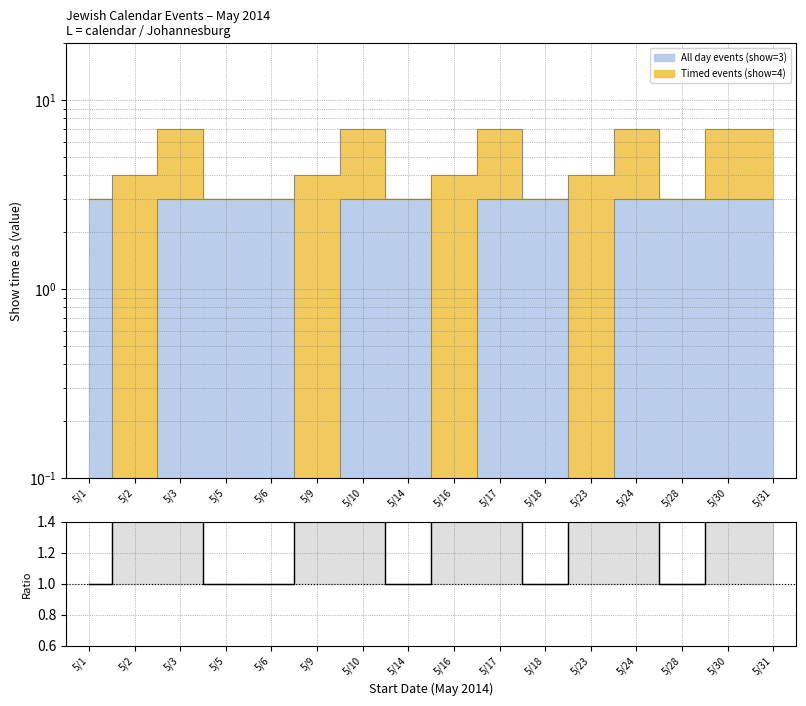

What value does the data have at 5/1?

1.0